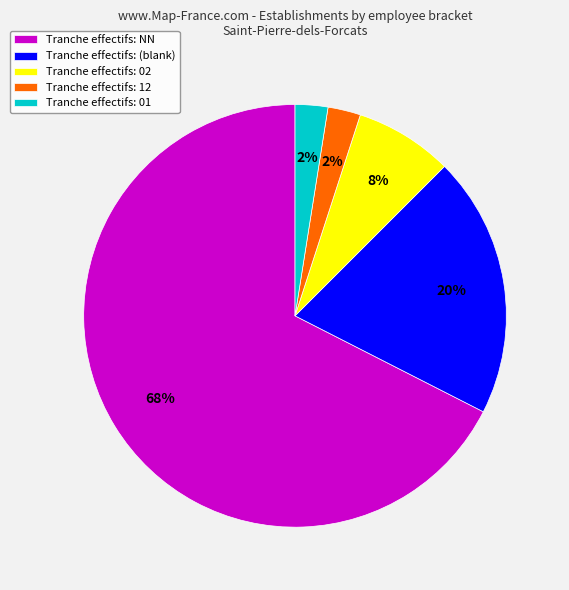

How many segments does this pie chart have?

5